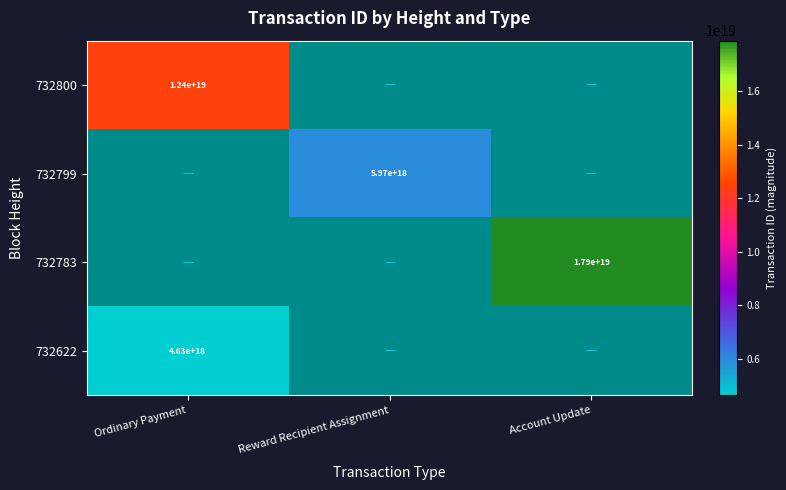

At which label is 732622 closest to 4634157228935274496?

Ordinary Payment